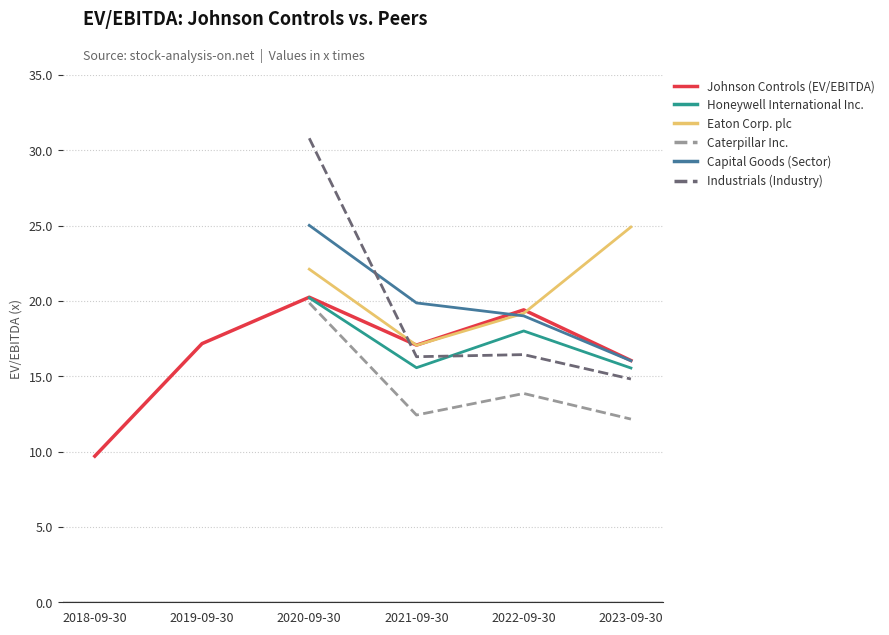

Does the chart have visible grid lines?

Yes